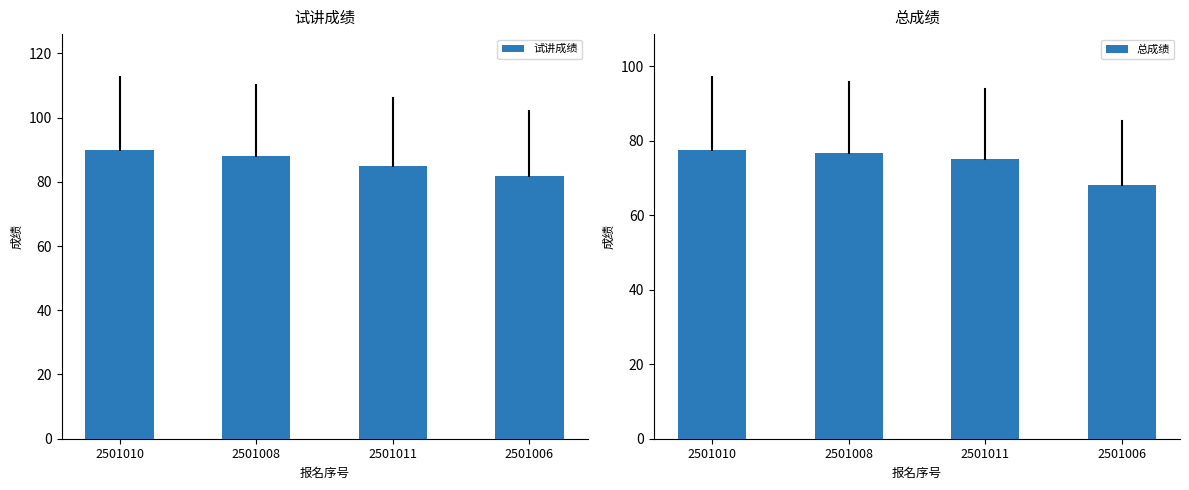

What is the label of the 4th bar from the right?

2501010